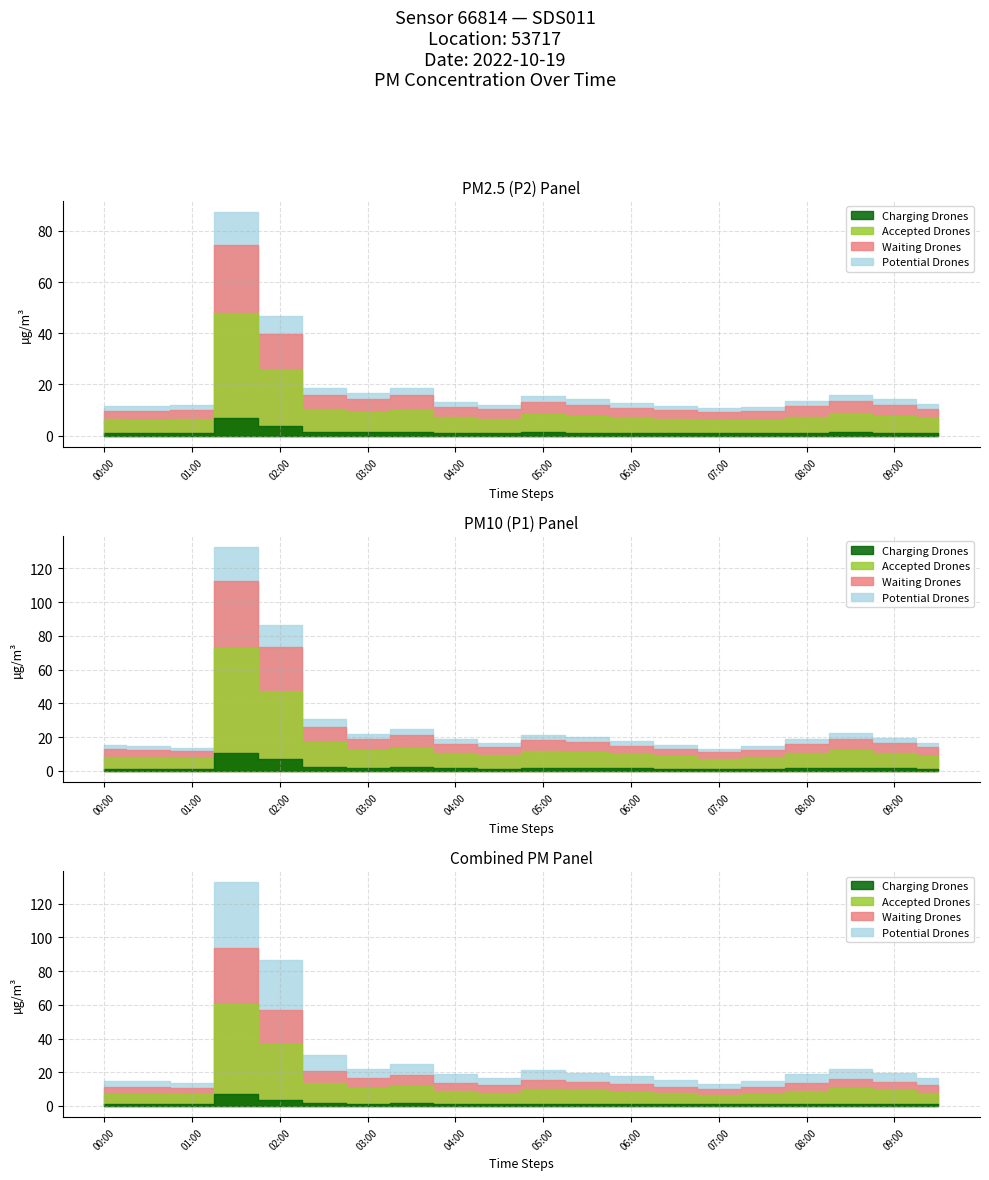

What is the approximate value of P2 at 18?

14.1